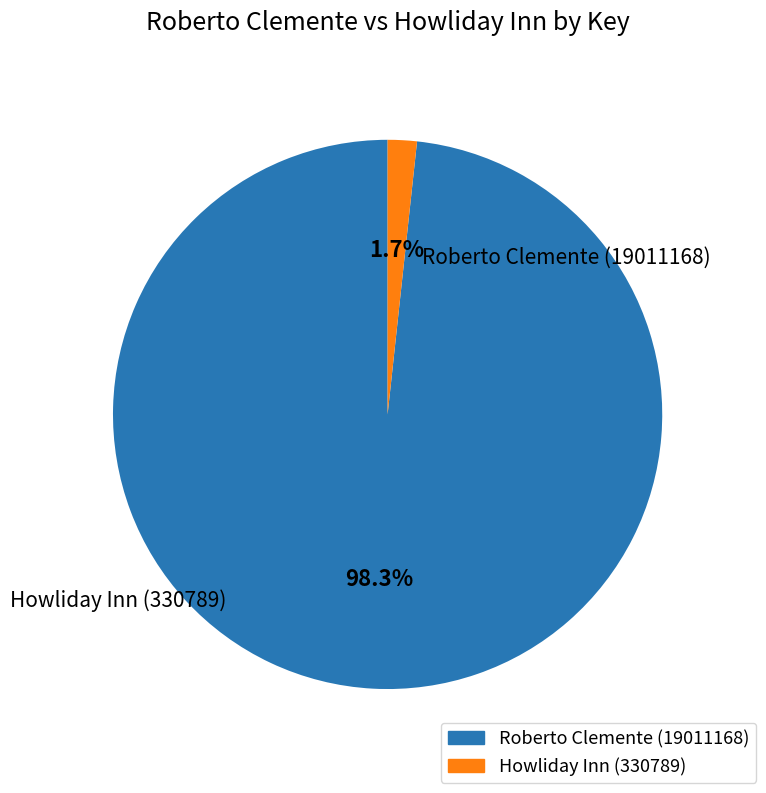

Between Howliday Inn (330789) and Roberto Clemente (19011168), which is larger?

Roberto Clemente (19011168)